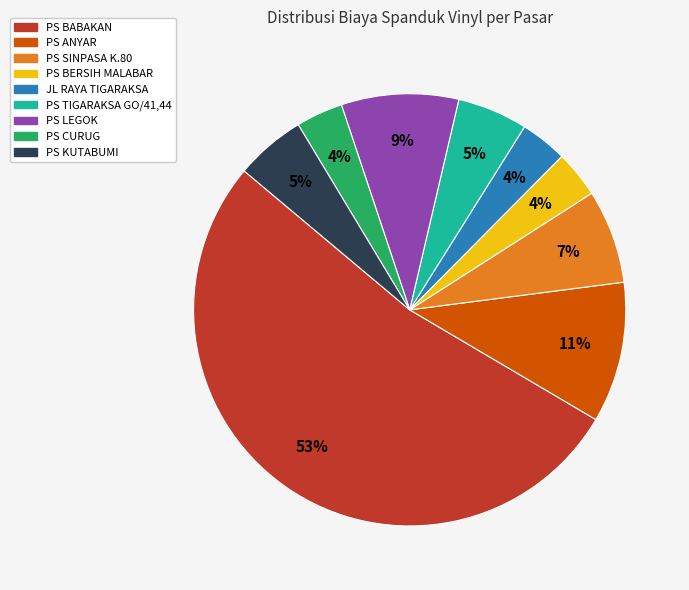

Between PS CURUG and PS BABAKAN, which is larger?

PS BABAKAN